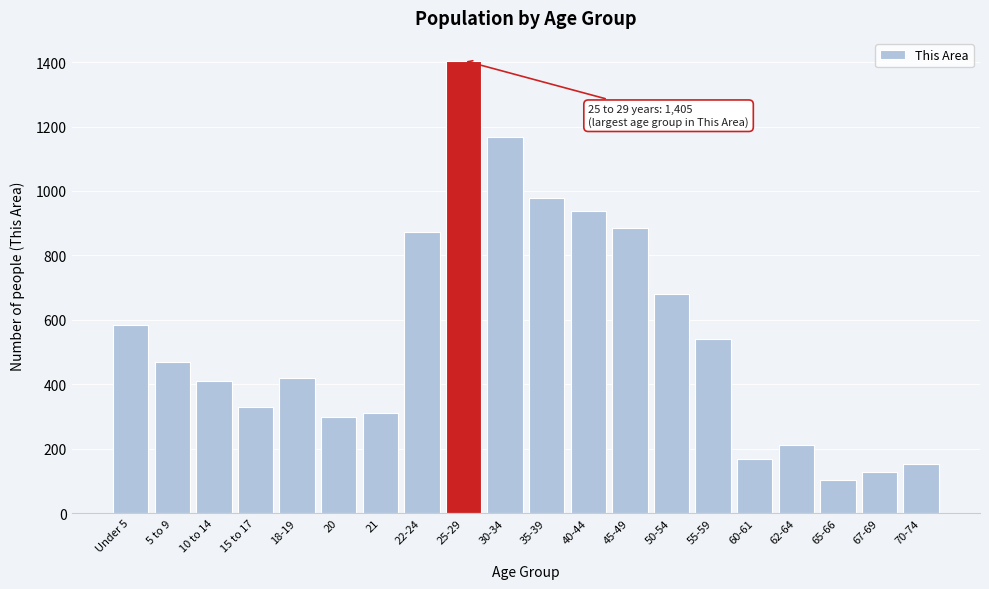

Reading right to left, list all the values displayed in this chart.

70-74=151	67-69=126	65-66=103	62-64=212	60-61=168	55-59=540	50-54=679	45-49=886	40-44=937	35-39=979	30-34=1168	25-29=1405	22-24=872	21=312	20=297	18-19=419	15 to 17=329	10 to 14=409	5 to 9=468	Under 5=584